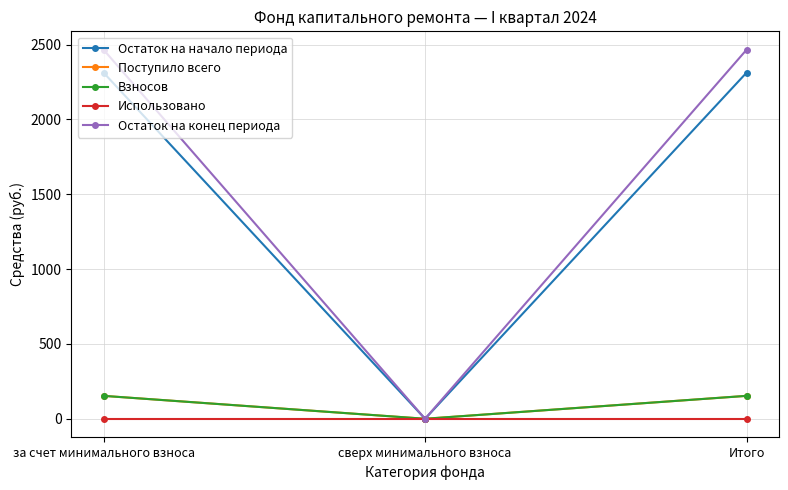

Which series changed the most between сверх минимального взноса and Итого?

Остаток на конец периода